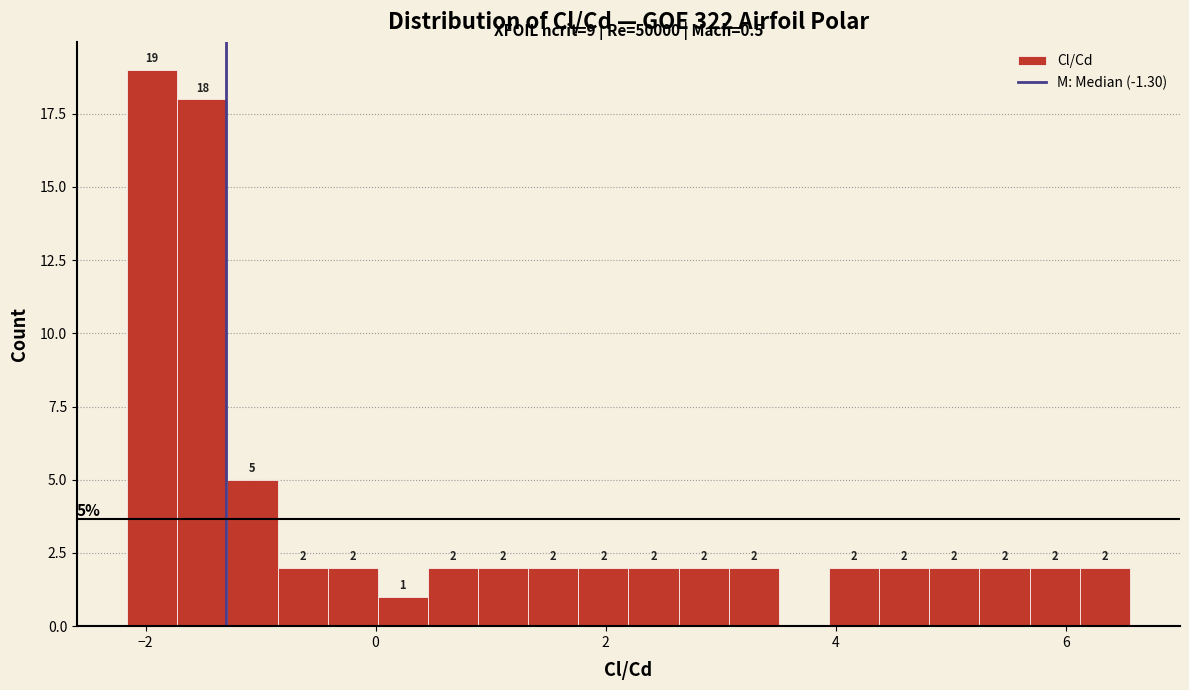

Around what value on the x-axis is the tallest bar? Give the approximate position of its centre, as read against the axis.

-2.0